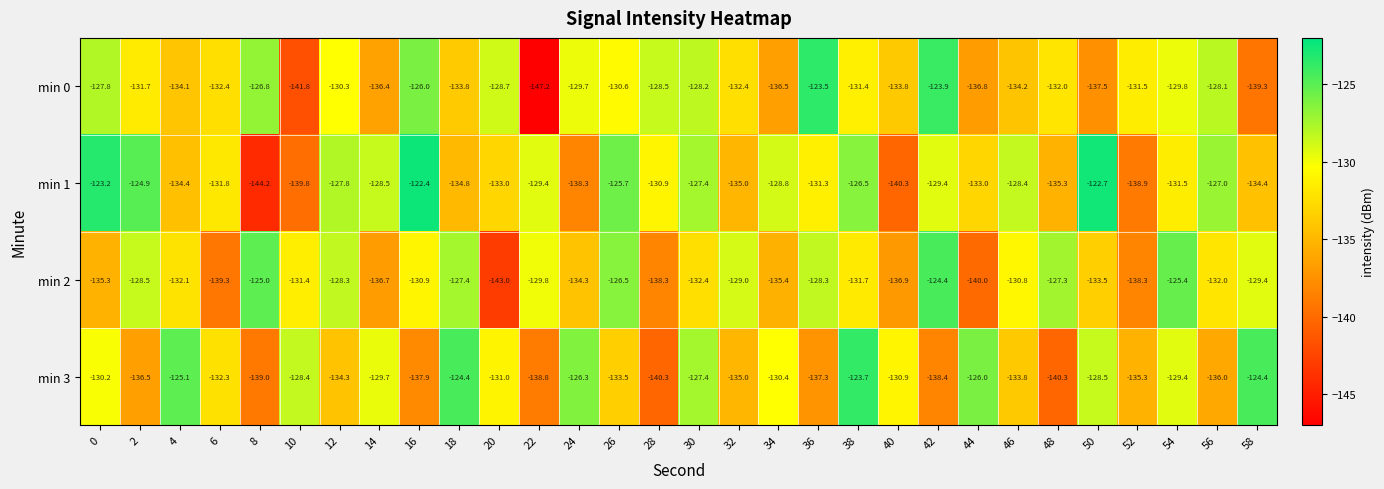

What is the sum of the min 0 values at 24 and 20?

-258.4